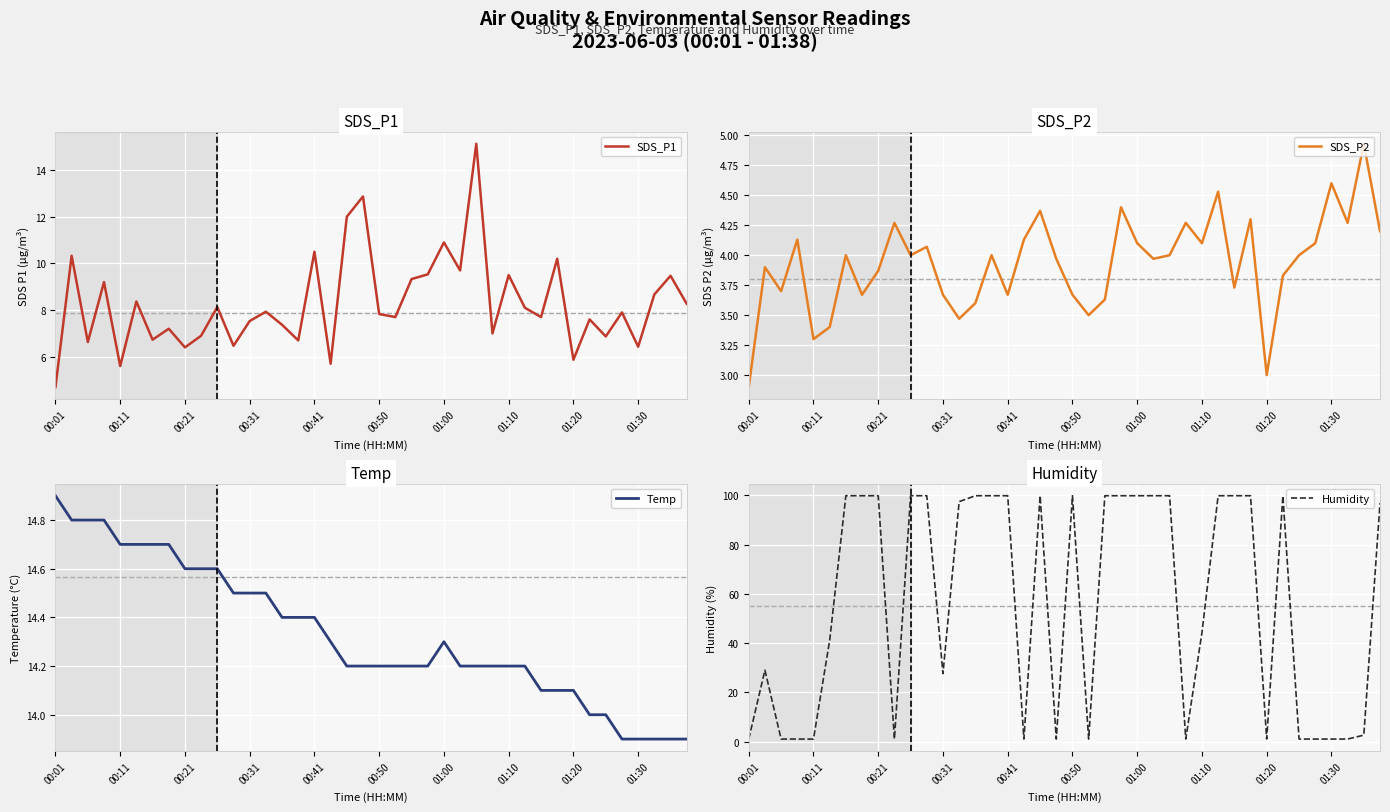

What is the total value across all series at 13?

123.4